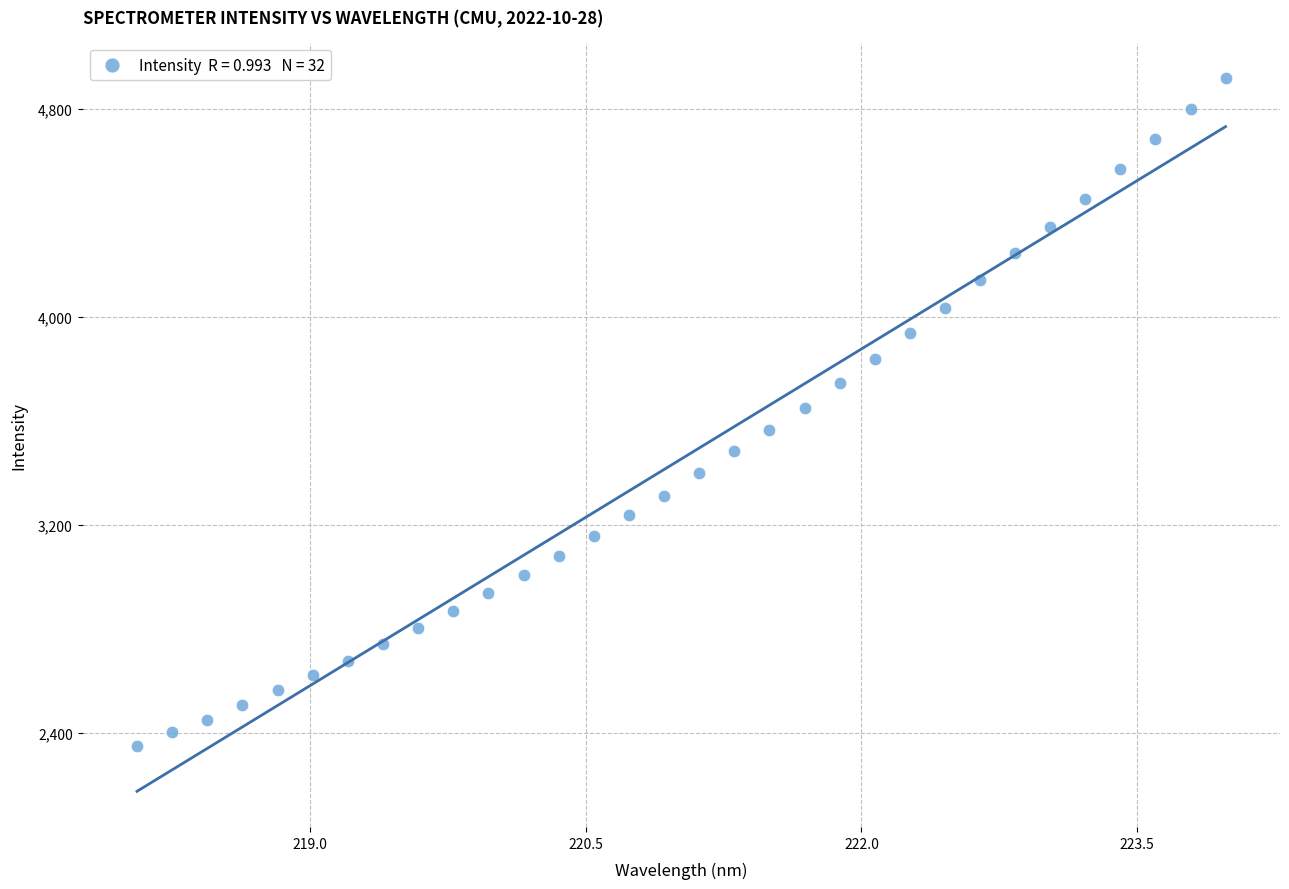

What is the range of X values (max minus min)?

5.9